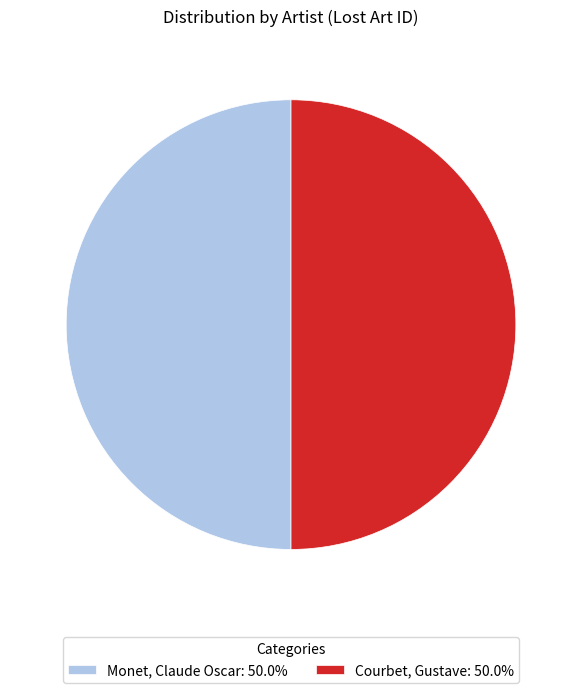

Approximately how many times larger is the value at Courbet, Gustave: 50.0% compared to Monet, Claude Oscar: 50.0%?

1.0